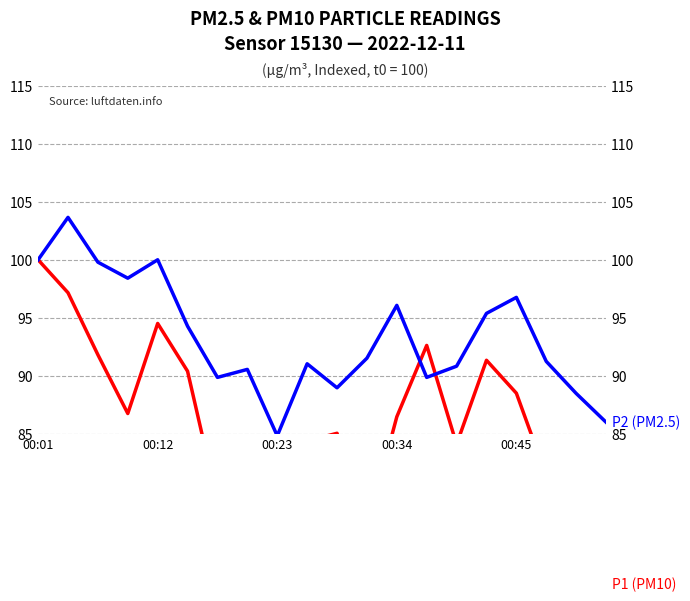

What is the value of the P1 (PM10) point at the 5th from the left?

94.5